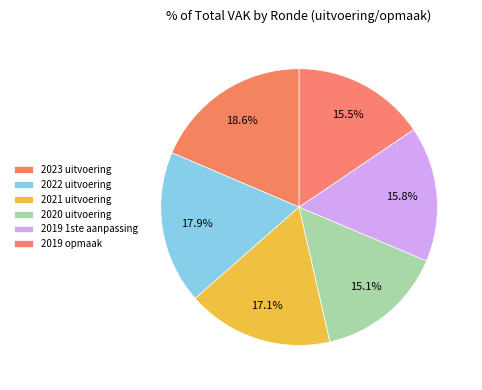

How many segments does this pie chart have?

6